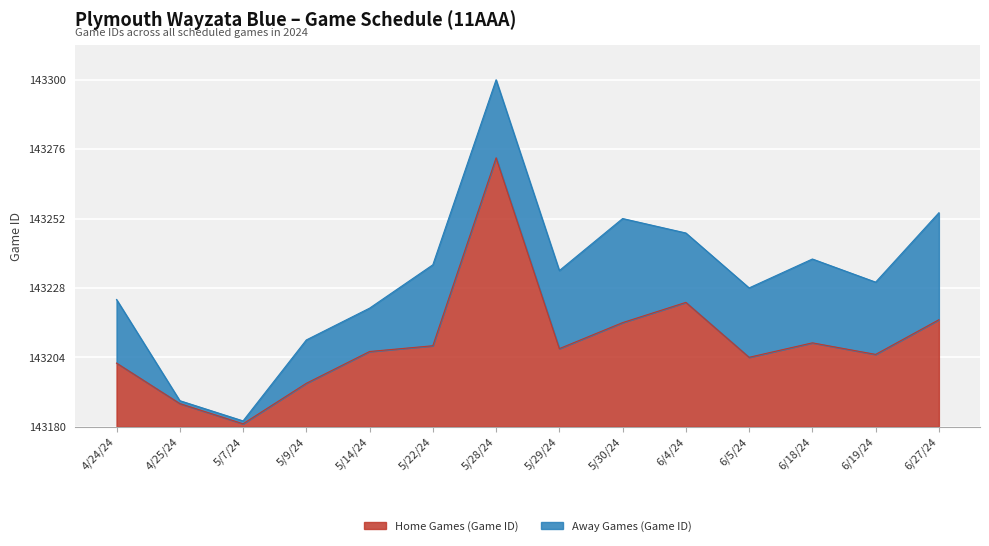

Which category has the lowest value across all series?

5/7/24